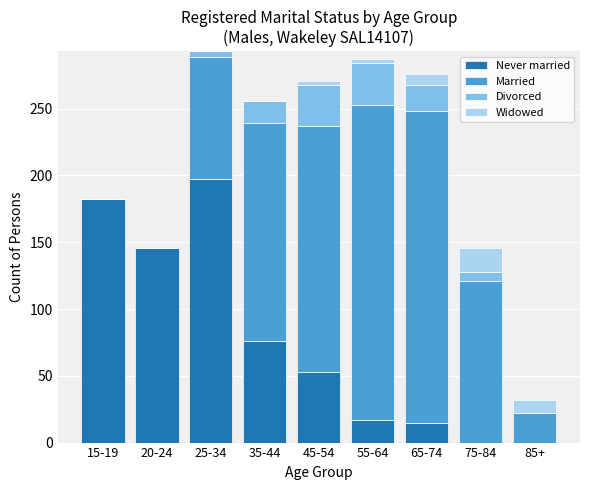

Does the chart contain stacked bars?

Yes